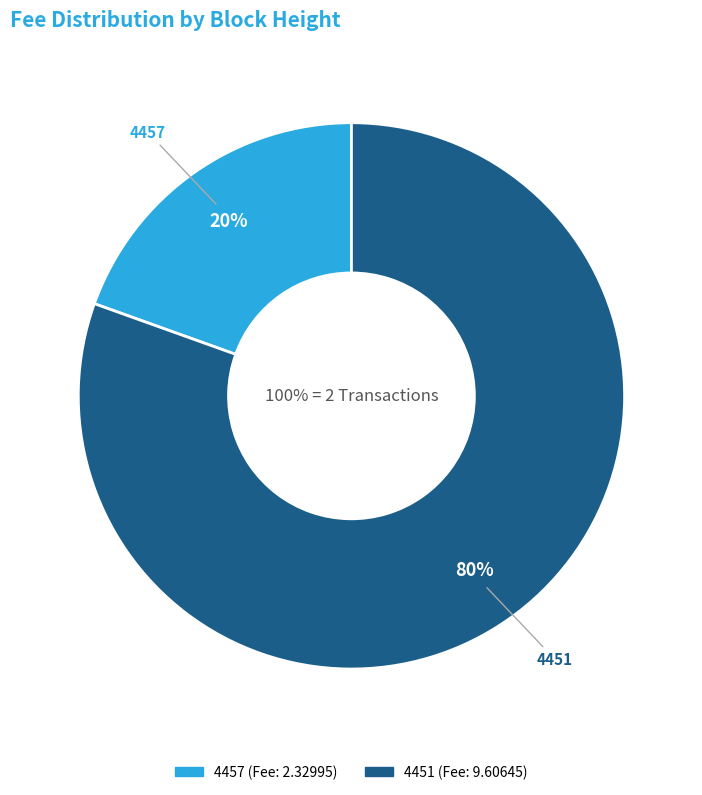

Is there any slice that represents more than half of the pie?

Yes